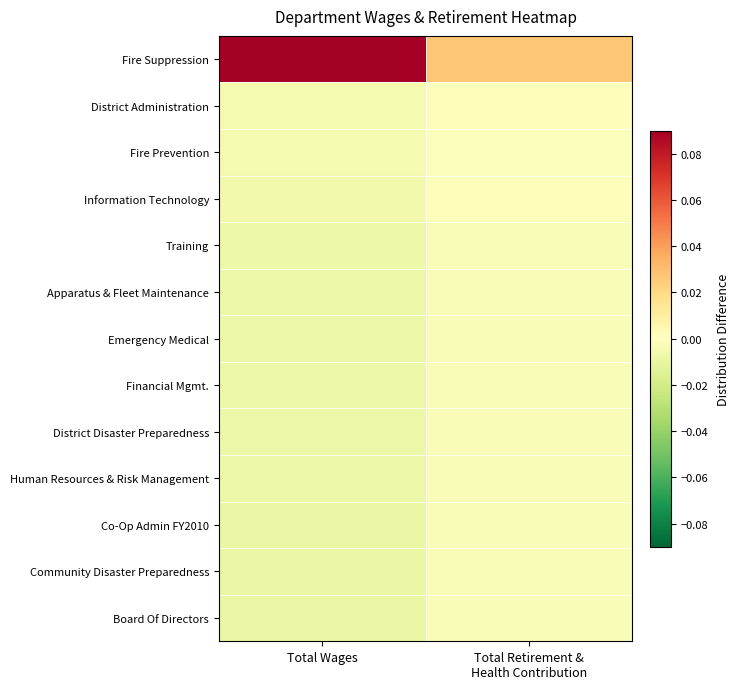

Count the number of categories in the chart.

2